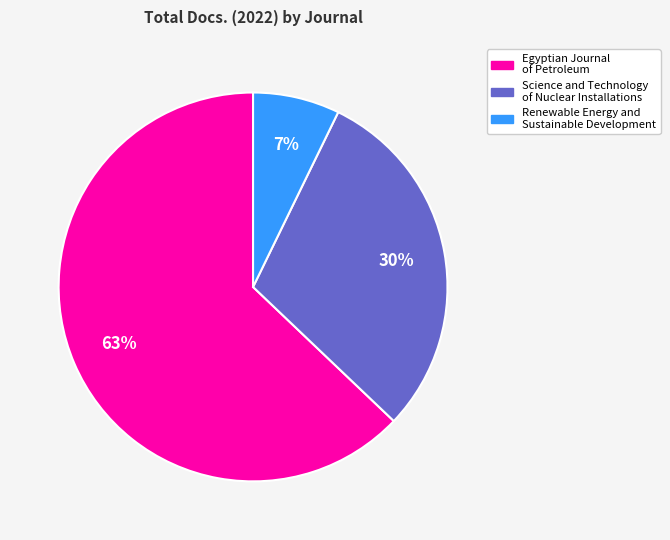

Between Science and Technology of Nuclear Installations and Egyptian Journal of Petroleum, which is larger?

Egyptian Journal of Petroleum